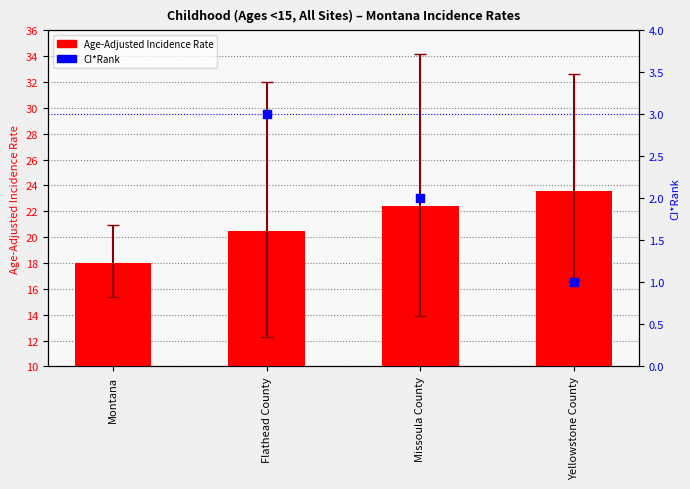

Approximately how many times larger is the value at Flathead County compared to Missoula County?

0.9